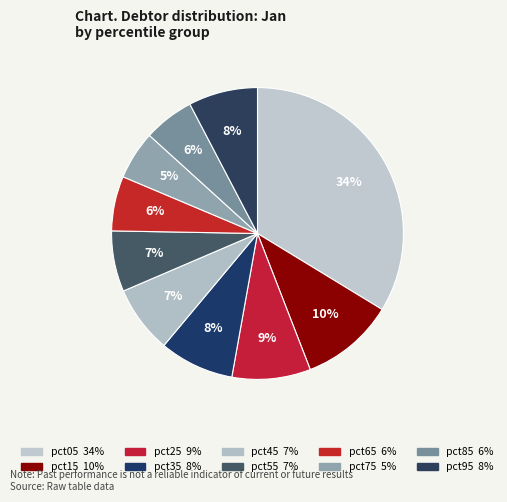

Is pct25 the majority of the pie?

No